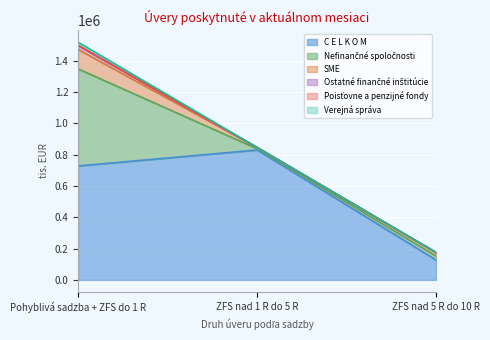

What is the total value across all series at ZFS nad 5 R do 10 R?

176147